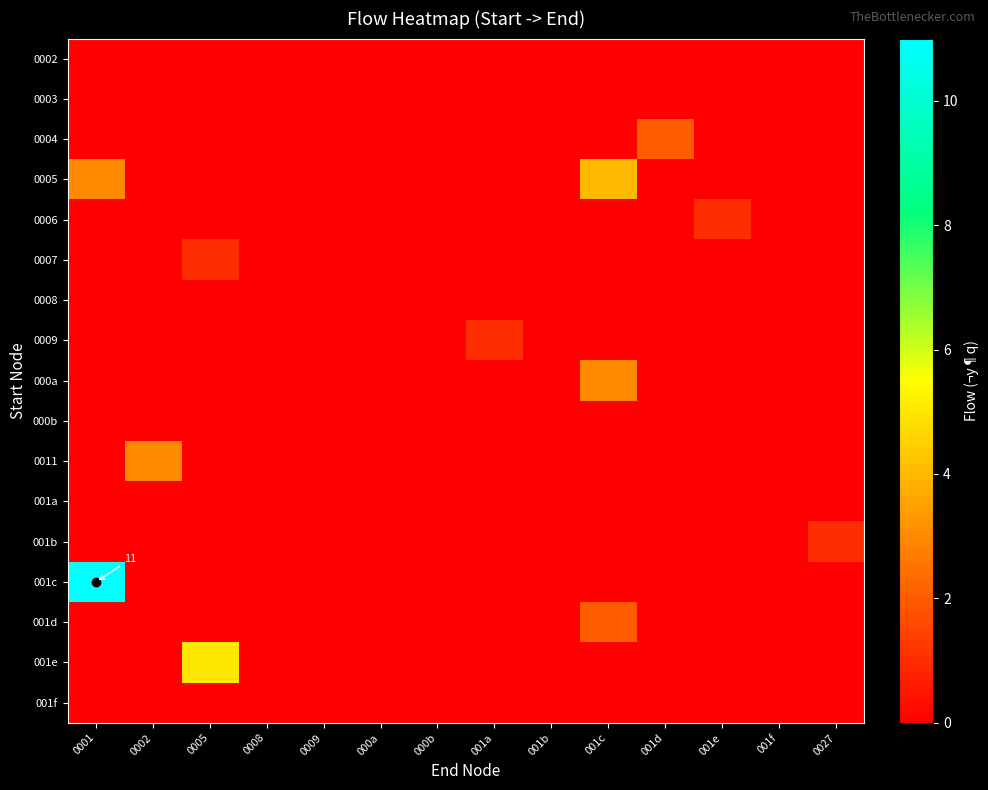

What is the total value across all series at 001c?

9